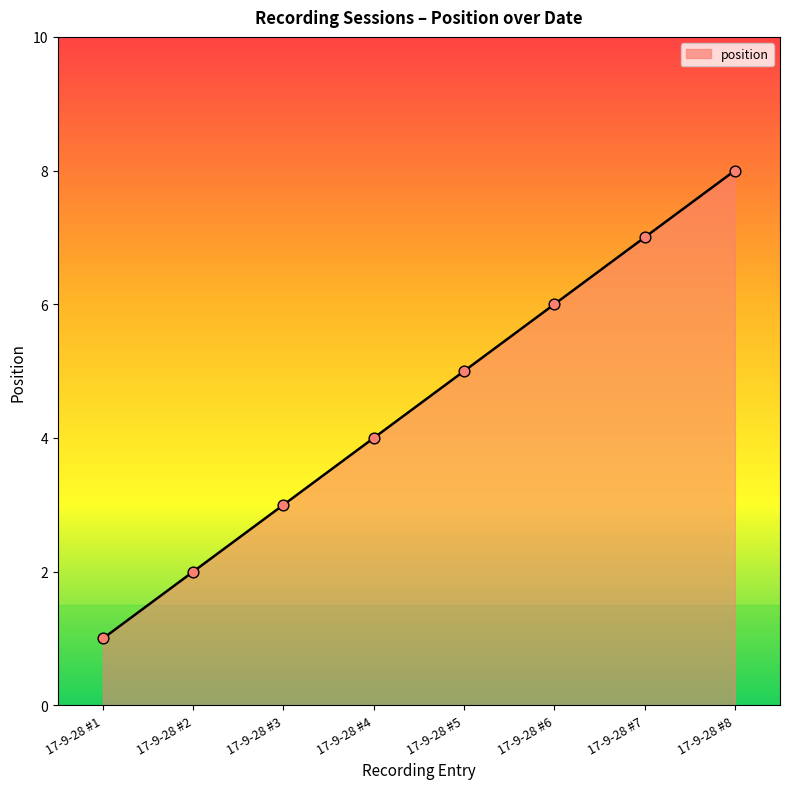

Approximately how many times larger is the value at 17-9-28 #3 compared to 17-9-28 #5?

0.6